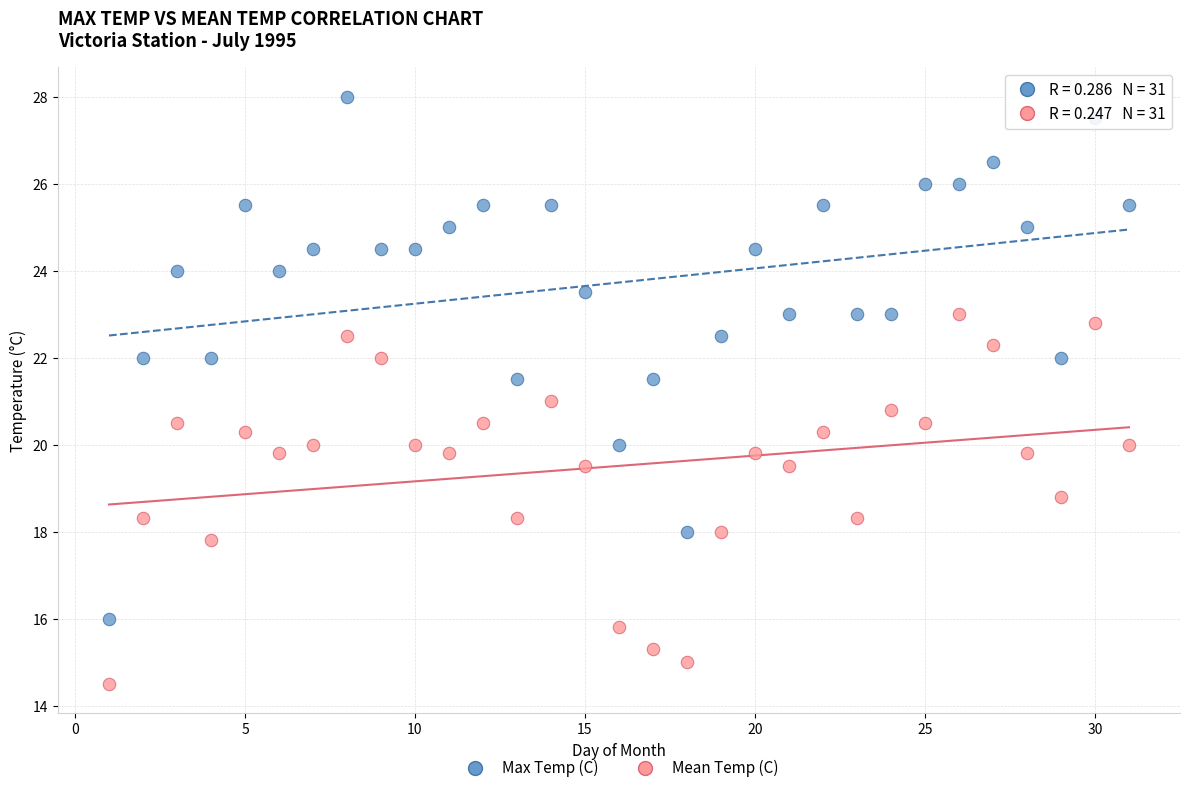

Which series has the widest spread of Y values?

Max Temp (C)